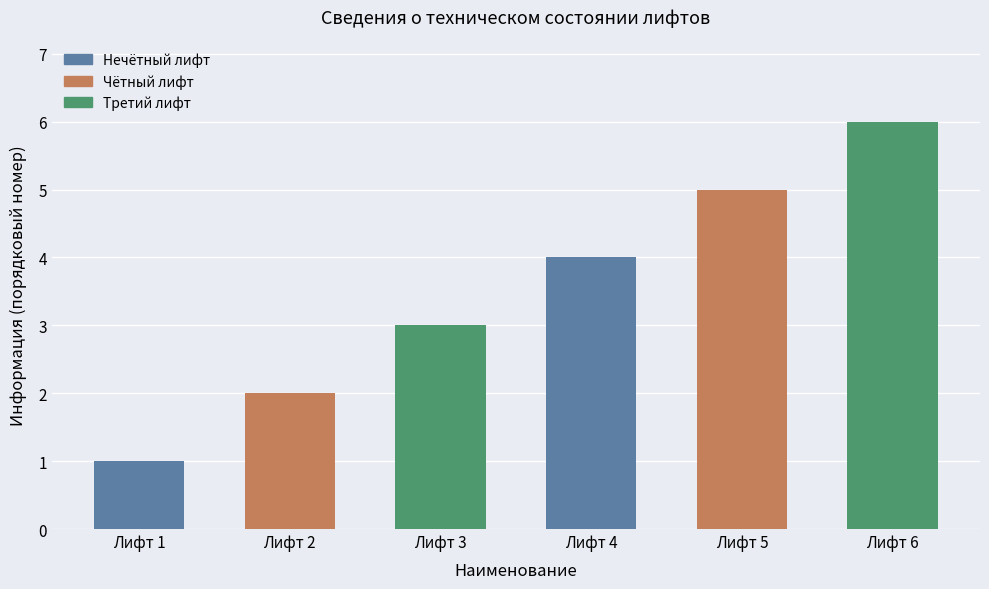

Are the bars grouped side by side (vs. stacked)?

No